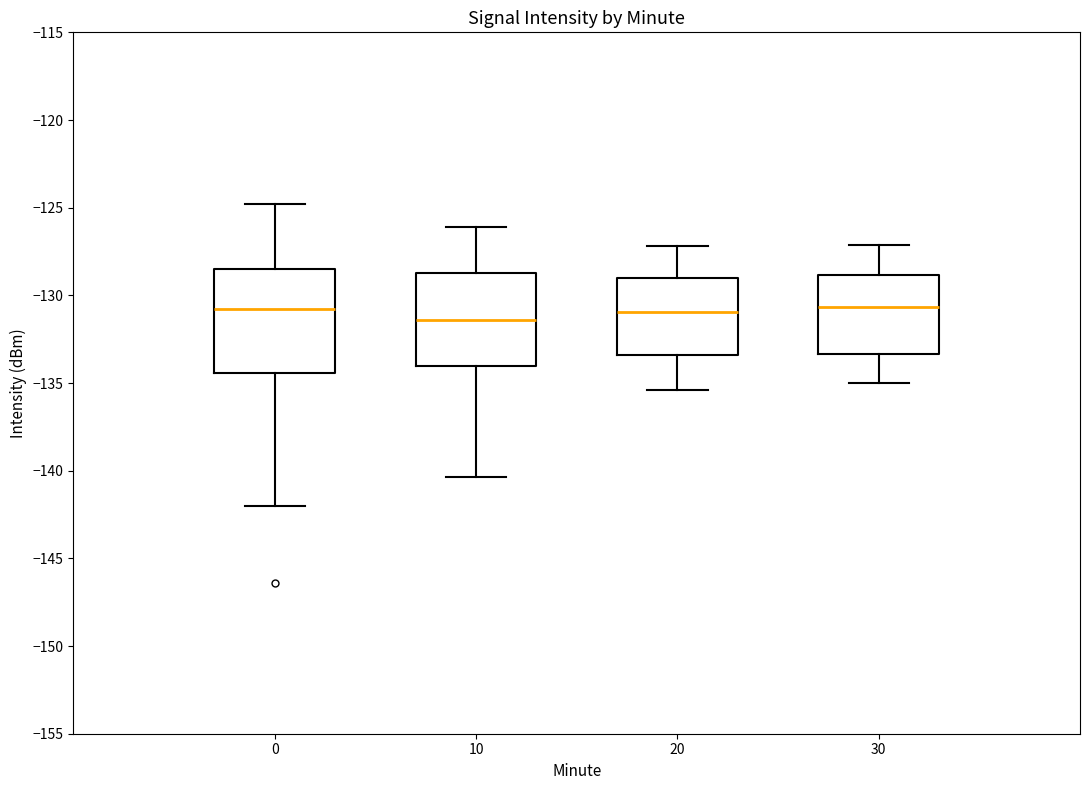

Comparing the boxes themselves (not the whiskers), which one is the tallest?

0